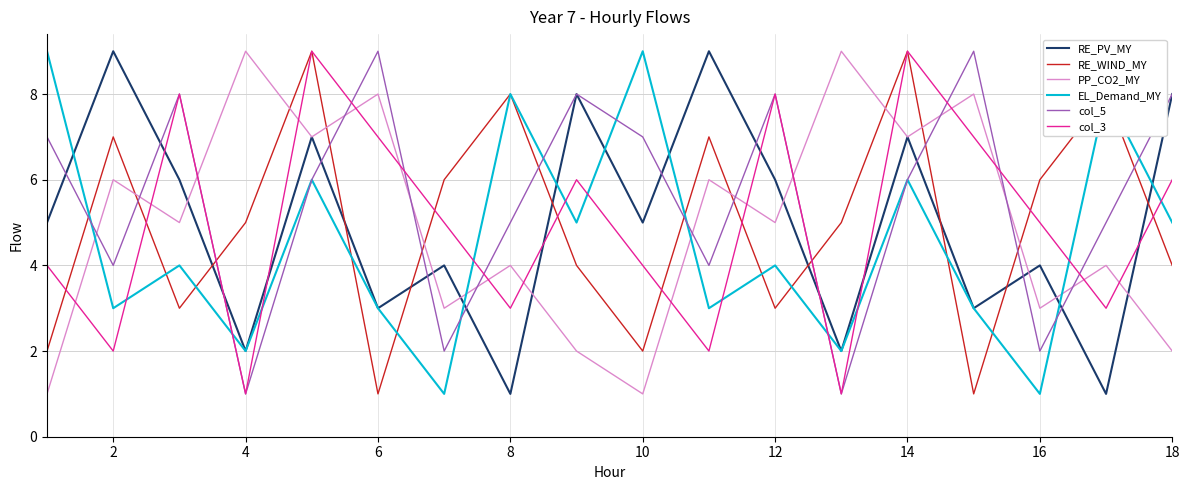

Which series has the largest total across all categories?

col_5